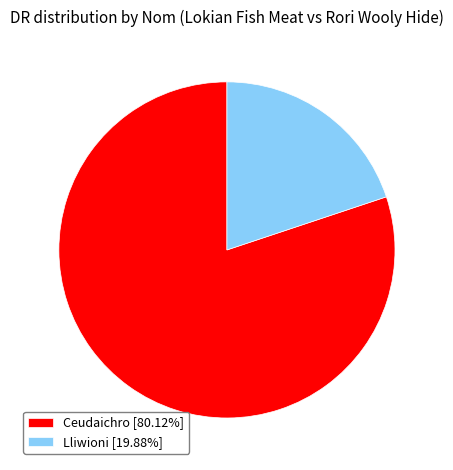

Is the sum of Ceudaichro [80.12%] and Lliwioni [19.88%] greater than half?

Yes